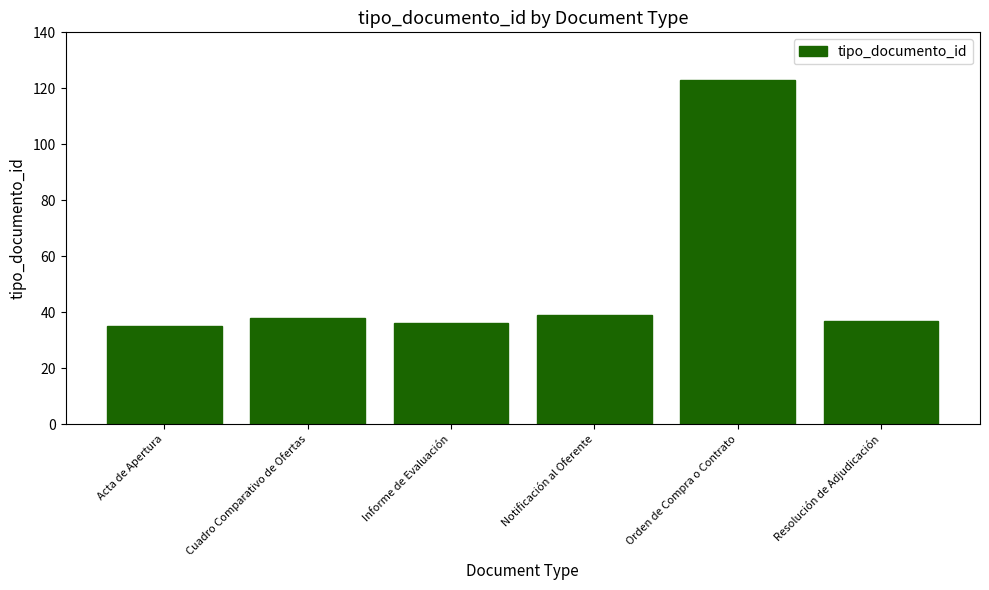

What is the label of the 6th bar from the right?

Acta de Apertura